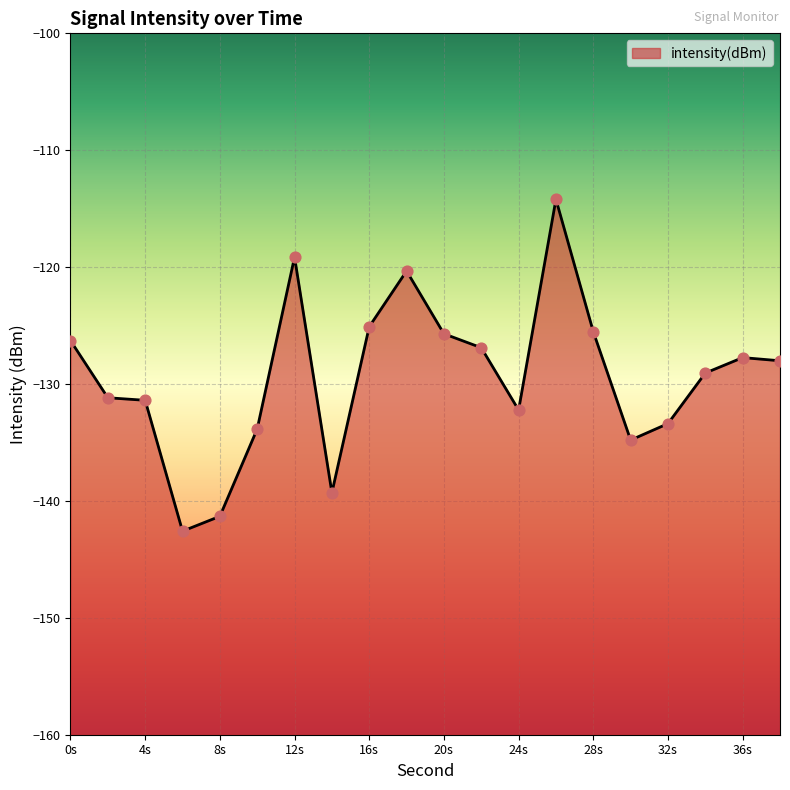

Between 0s and 16s, which is larger?

16s